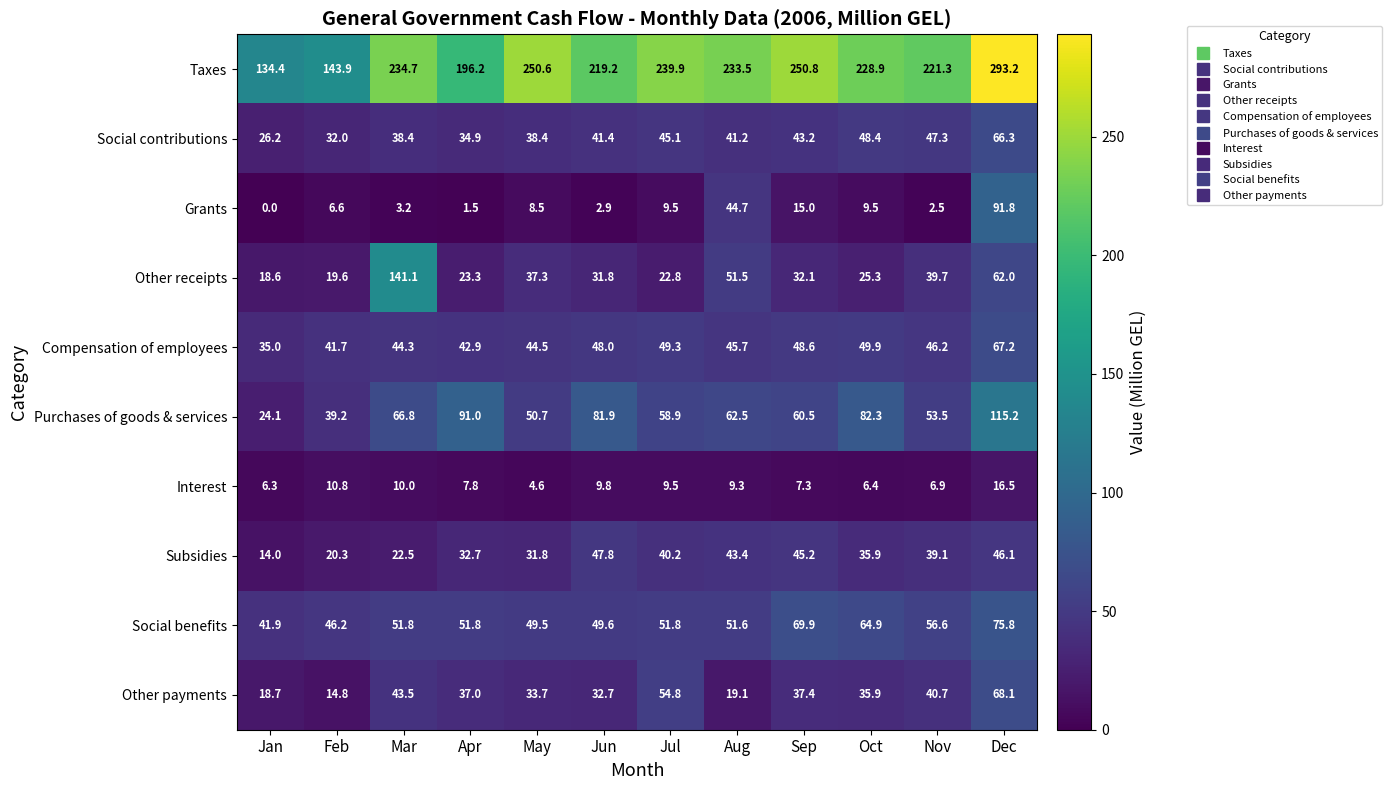

Rank the series by their maximum value, from highest to lowest.

Taxes, Other receipts, Purchases of goods & services, Grants, Social benefits, Other payments, Compensation of employees, Social contributions, Subsidies, Interest